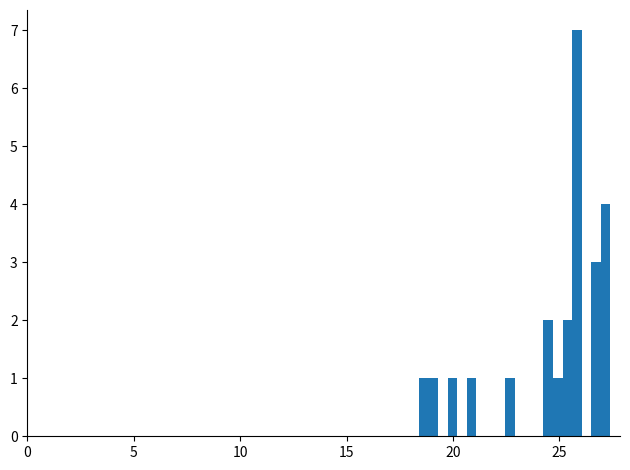

Around what value on the x-axis is the tallest bar? Give the approximate position of its centre, as read against the axis.

26.0